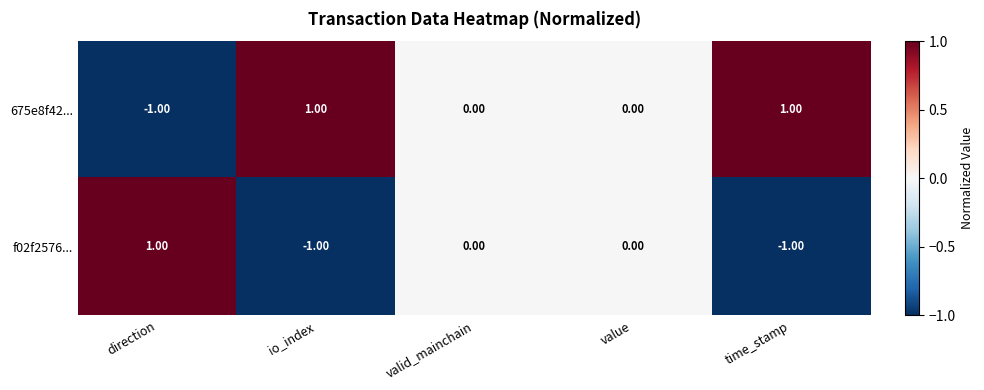

Count the number of data series in this chart.

2